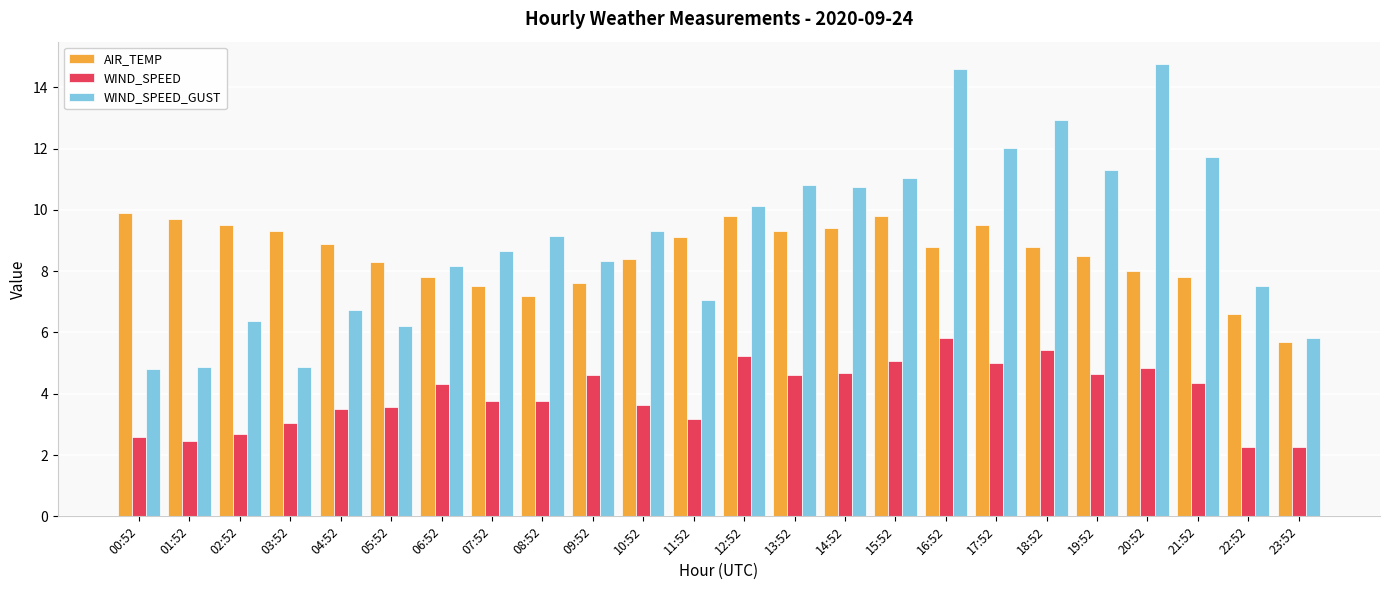

True or false: WIND_SPEED_GUST has a value of 5.7 at 19:52.

False